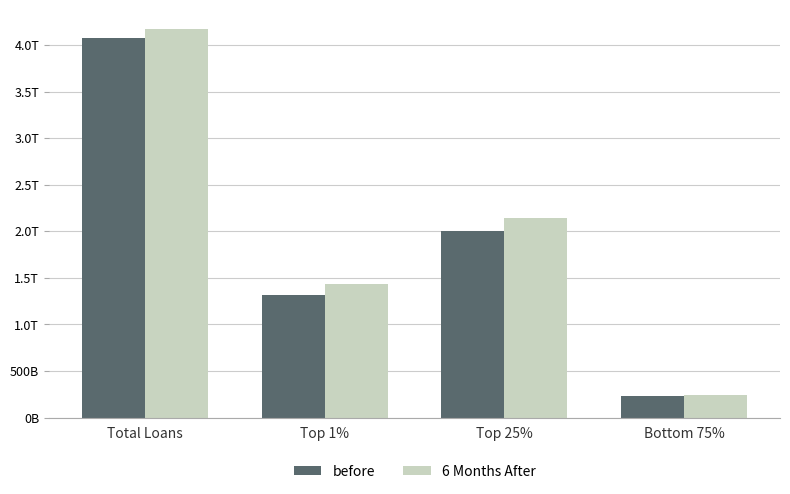

True or false: 6 Months After has a value of 2140000000000 at Top 25%.

True